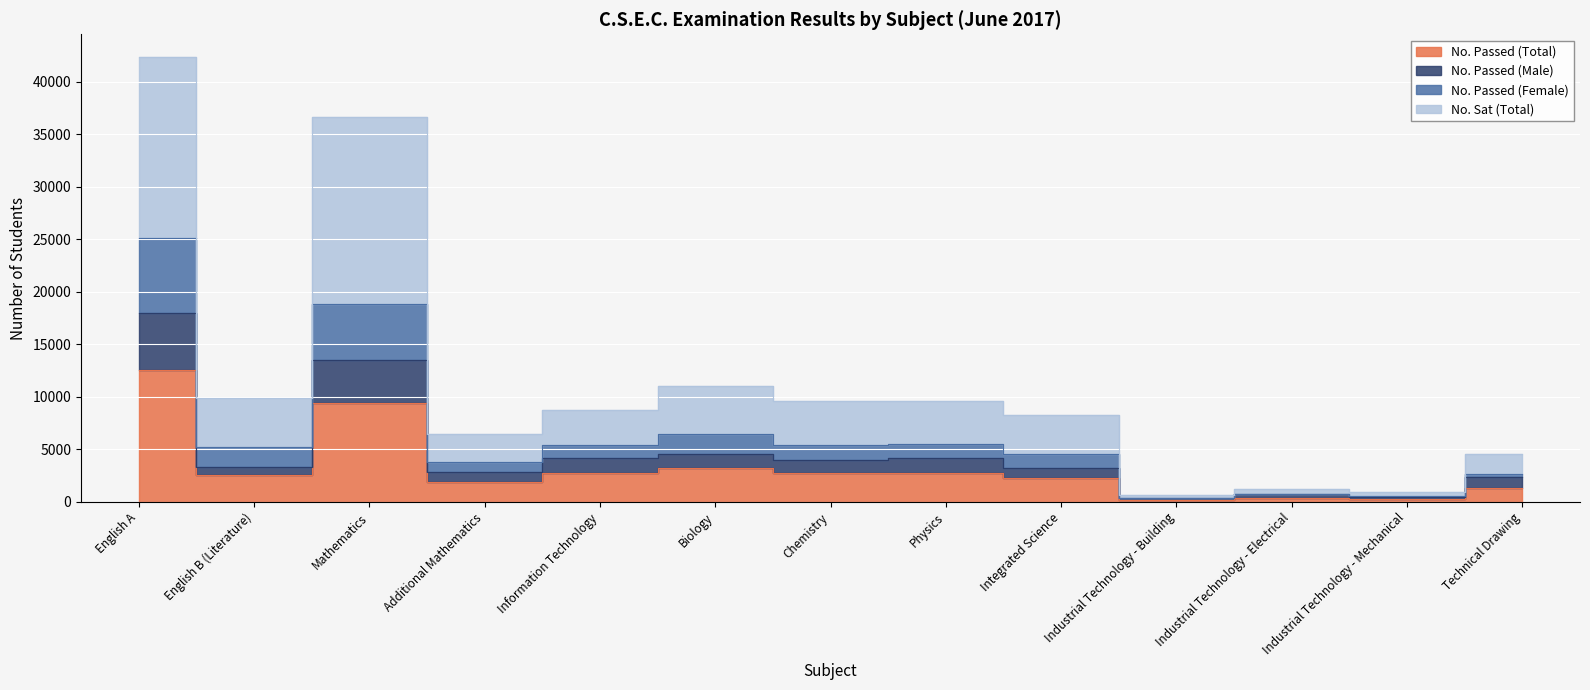

At how many categories does at least one series exceed 29433?

2